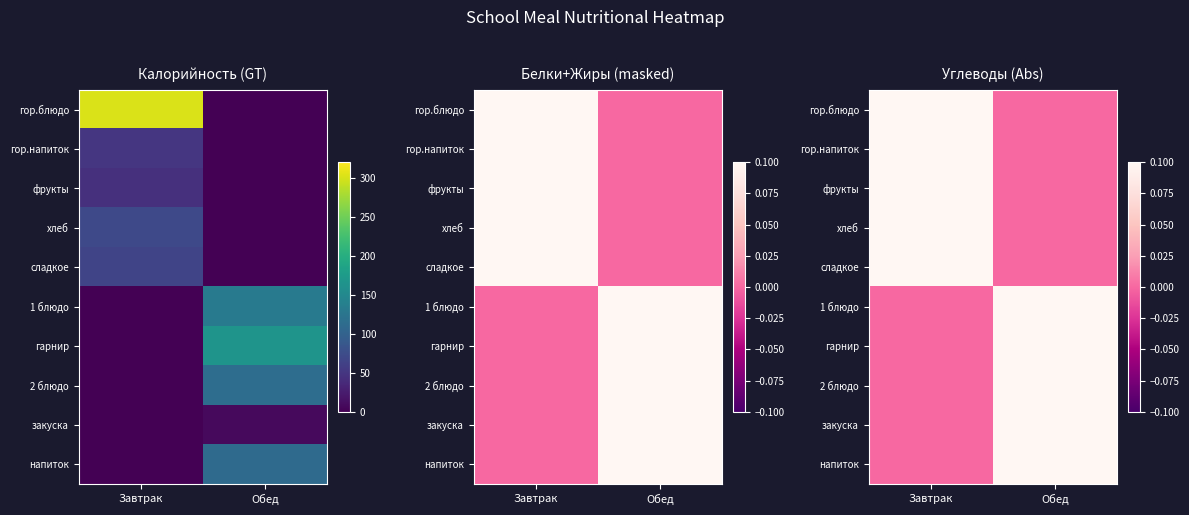

Is it true that гор.блюдо equals 12.2 at Завтрак?

False